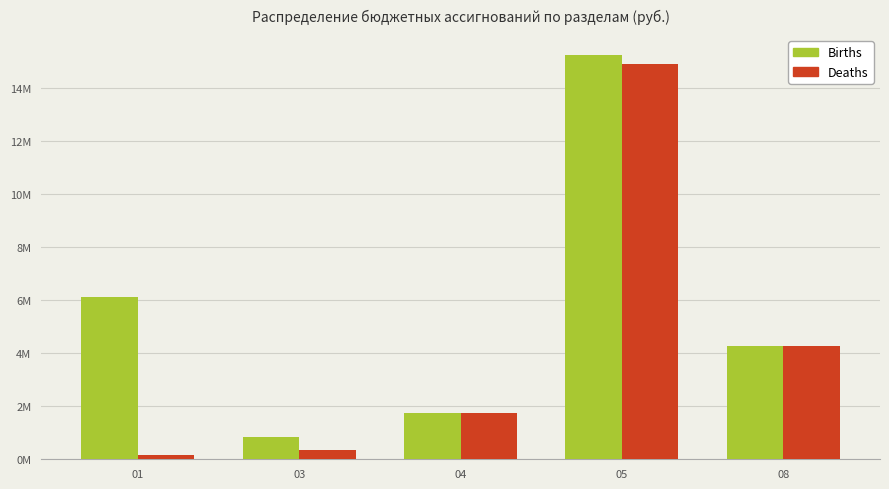

What is the average value of the Births series?

5629224.8